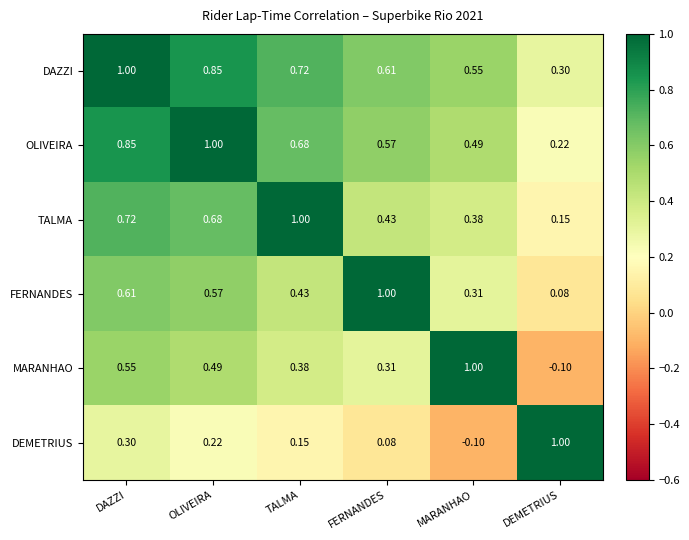

At which label does OLIVEIRA reach its minimum?

DEMETRIUS